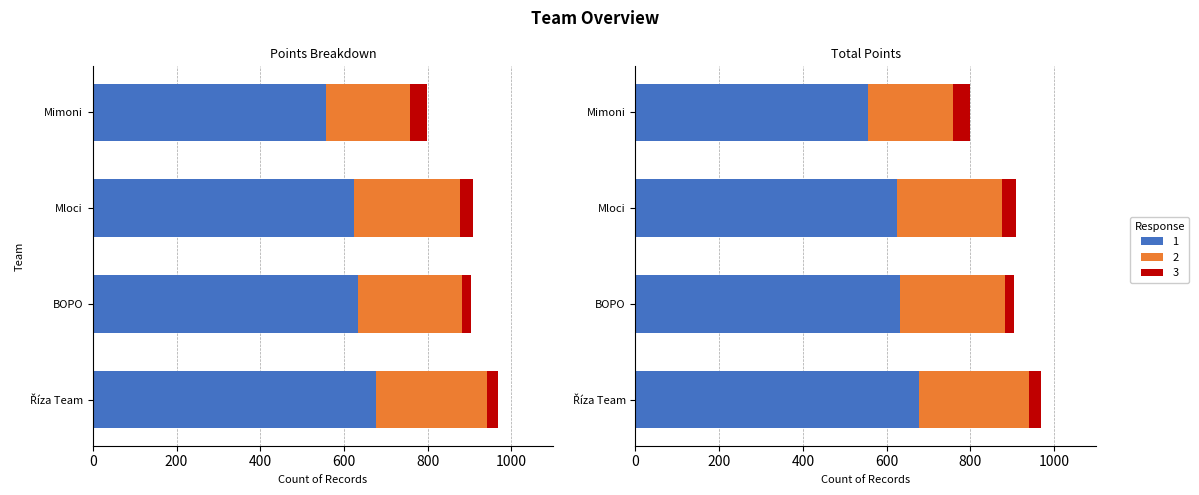

How many data points in col_3 are less than 633?

2